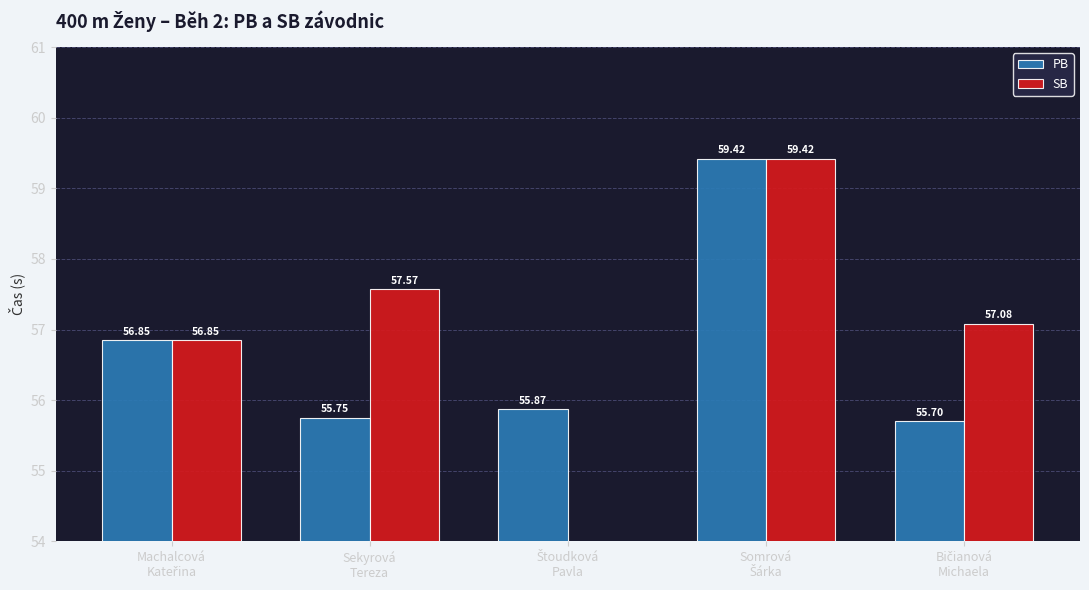

Which has a higher value, Bičianová
Michaela or Machalcová
Kateřina?

Machalcová
Kateřina